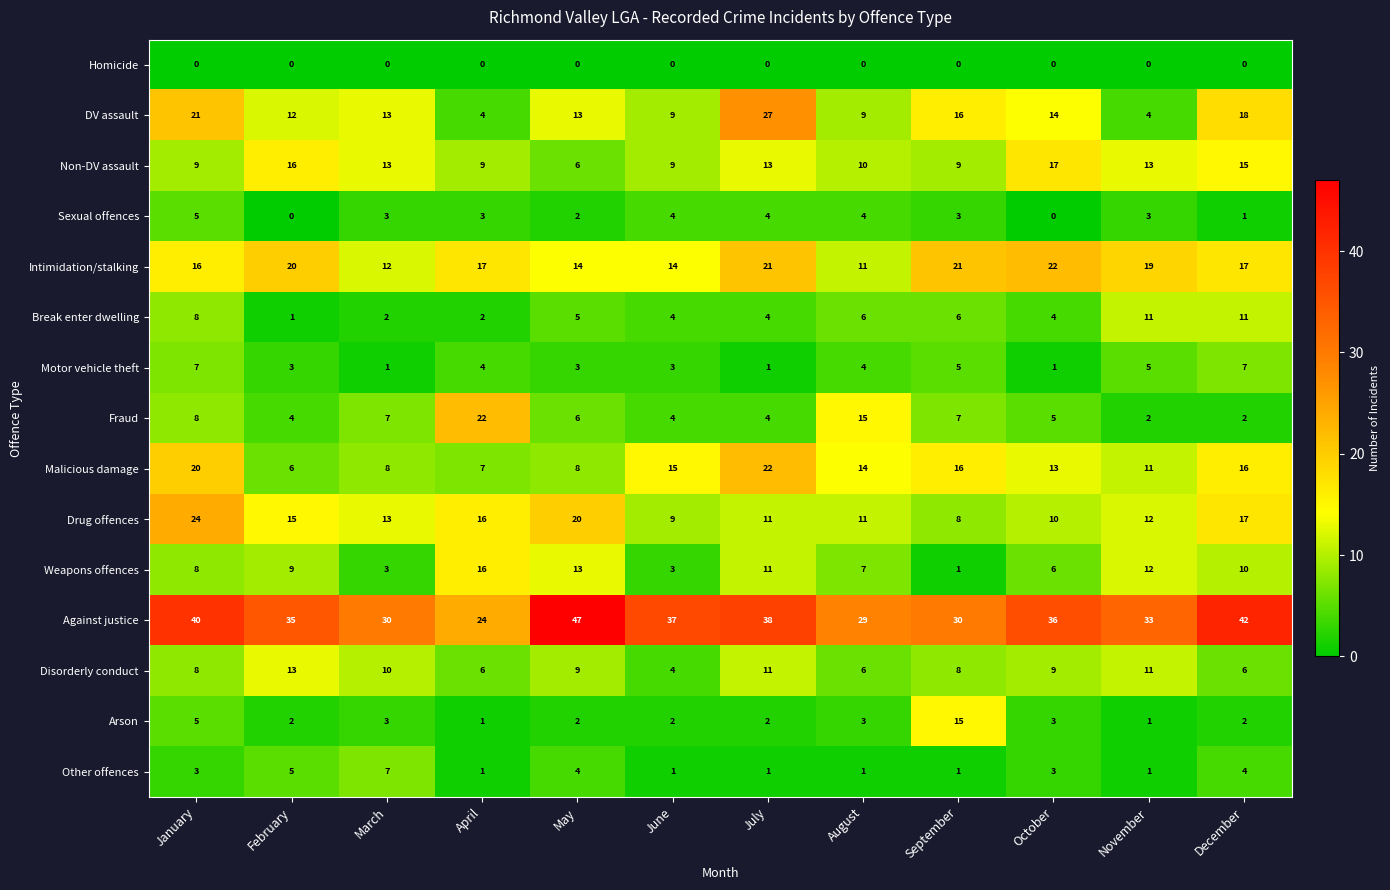

At which category is the sum across all series the highest?

January